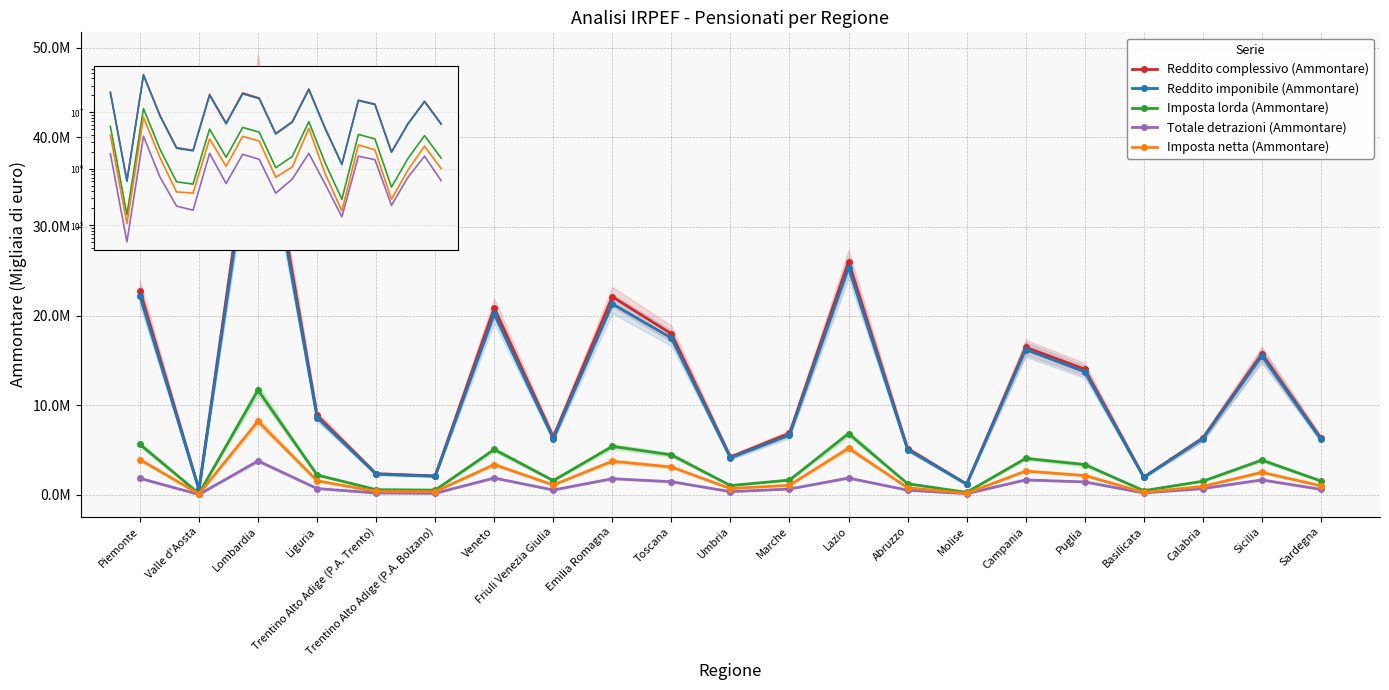

How many interior local peaks does the Totale detrazioni (Ammontare) series have?

6